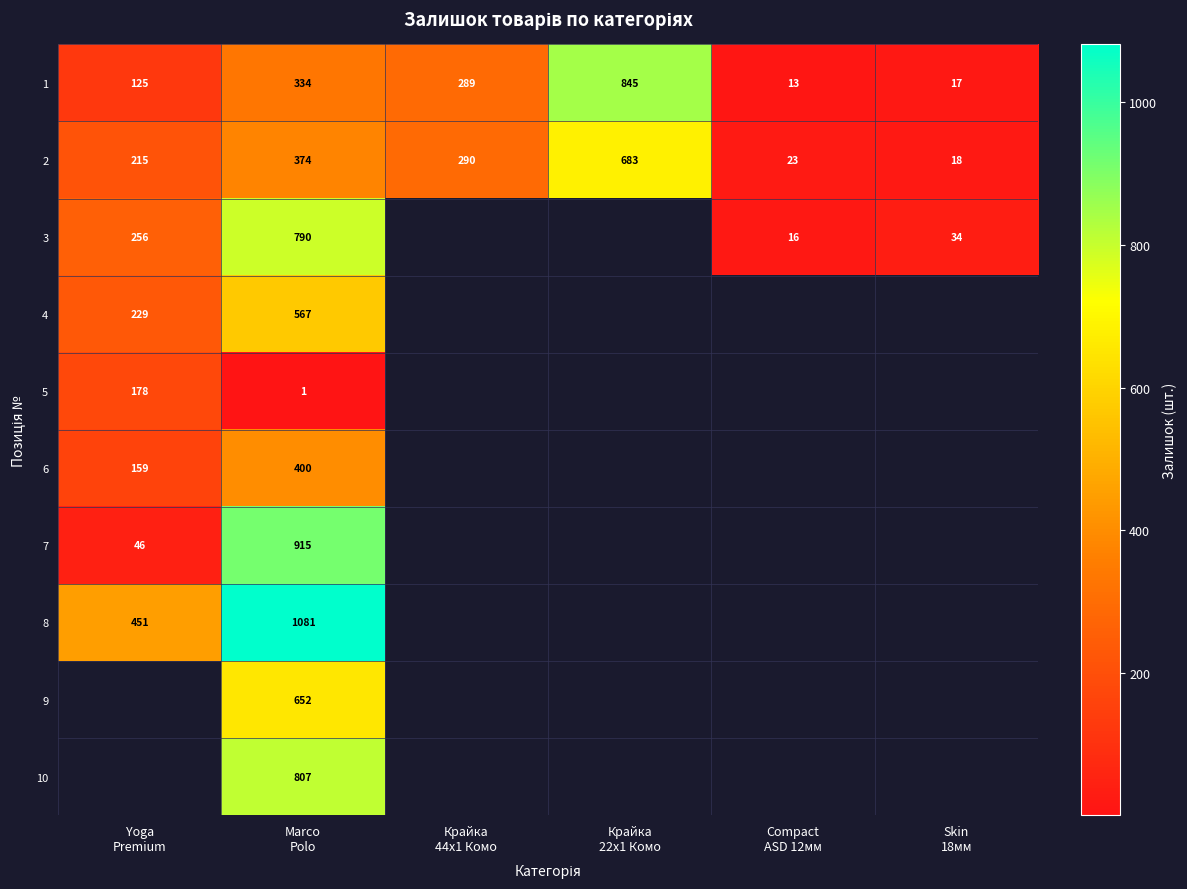

At which category is the sum across all series the highest?

Marco
Polo